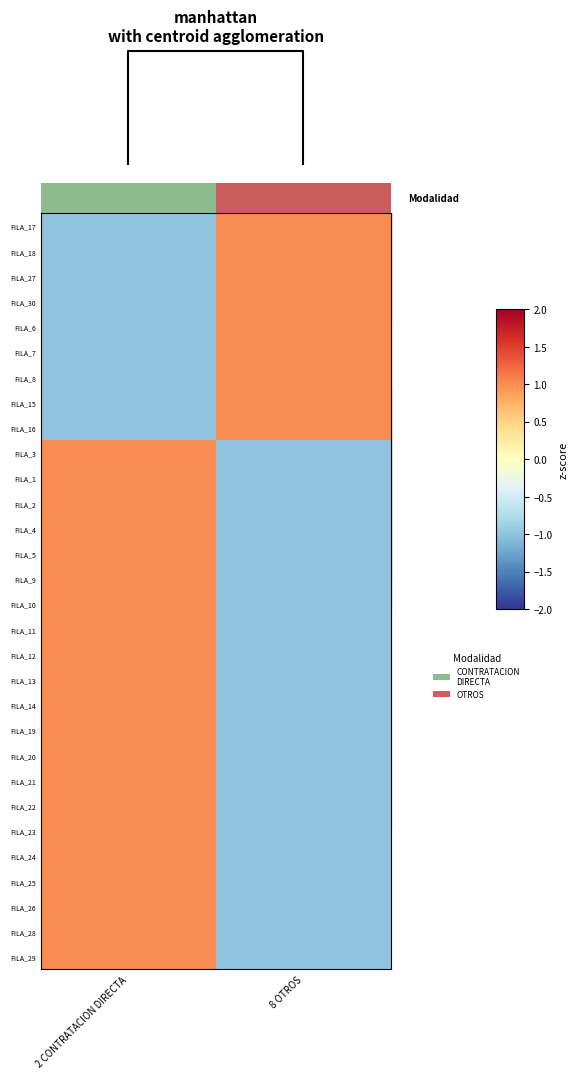

True or false: FILA_20 has a value of -1 at 8 OTROS.

True